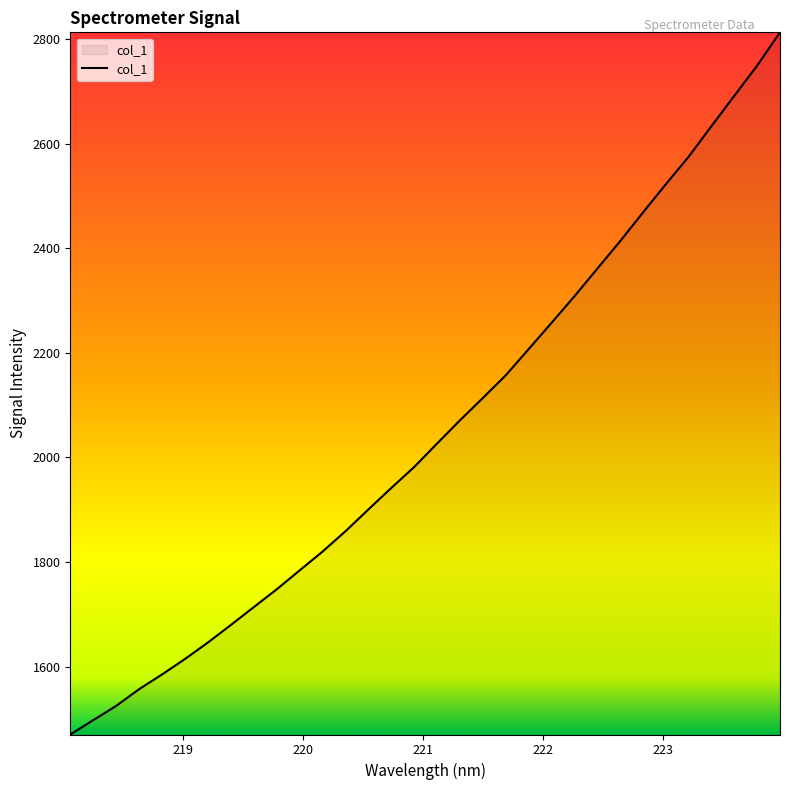

What is the smallest value displayed?

1470.1